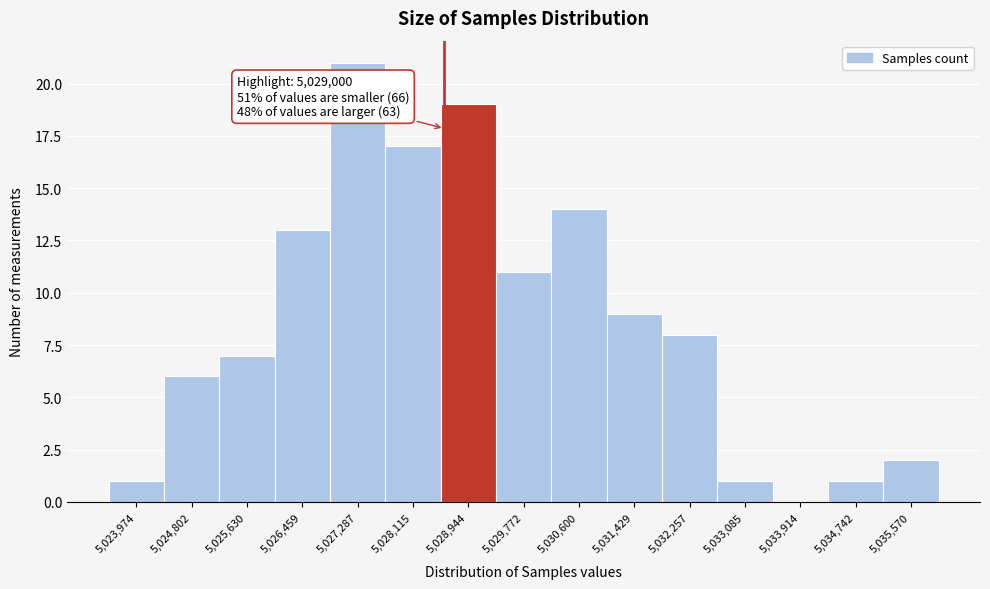

Reading right to left, transcribe all the data shown in this chart.

5,035,570=2	5,034,742=1	5,033,914=0	5,033,085=1	5,032,257=8	5,031,429=9	5,030,600=14	5,029,772=11	5,028,944=19	5,028,115=17	5,027,287=21	5,026,459=13	5,025,630=7	5,024,802=6	5,023,974=1